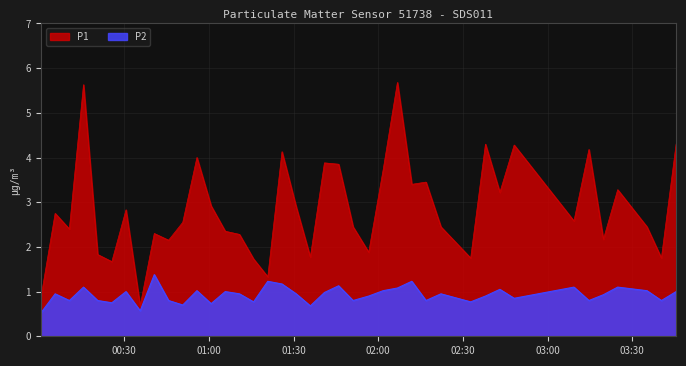

Which series changed the most between 2023-01-10T02:16:55 and 2023-01-10T03:35:11?

P1